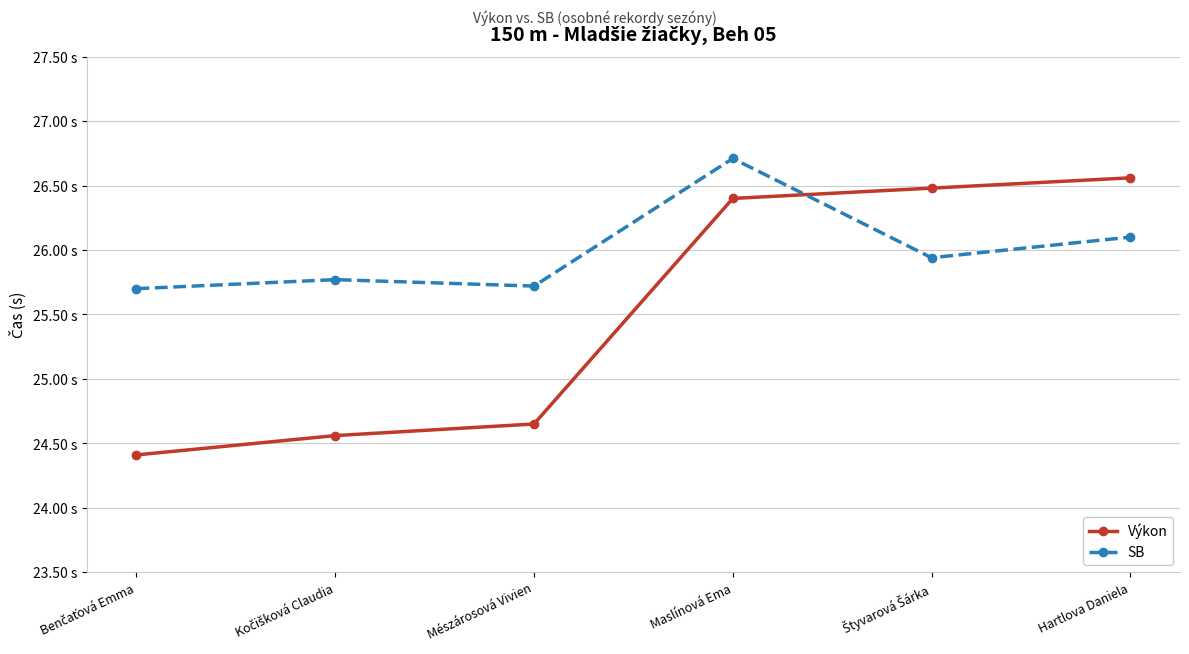

Which series ends up on top after the final intersection of SB and Výkon?

Výkon